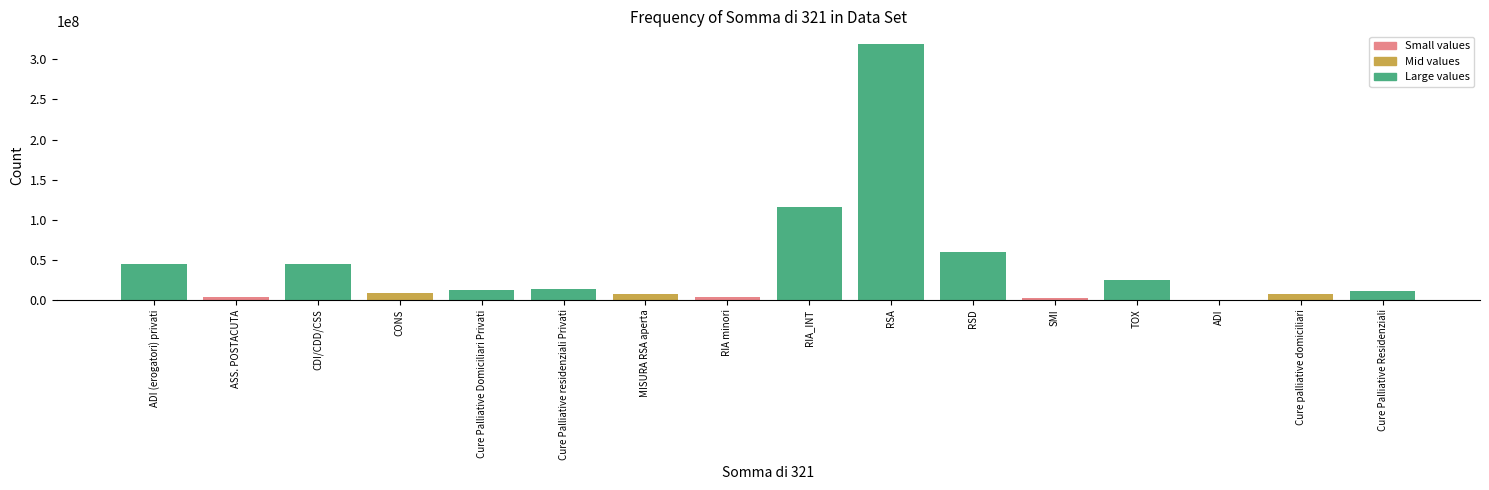

What is the sum of the values at Cure palliative domiciliari and MISURA RSA aperta?

13863317.7